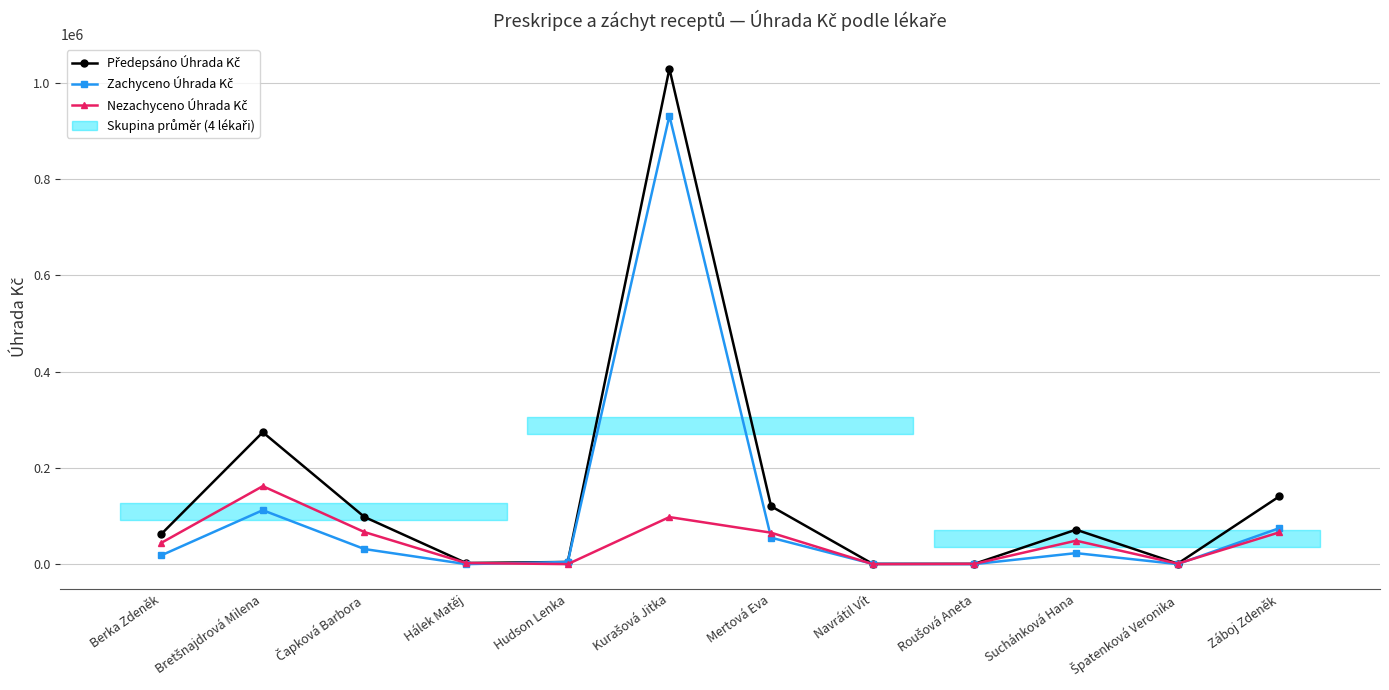

What is the difference between the maximum and minimum values in the Předepsáno Úhrada Kč series?

1028775.2